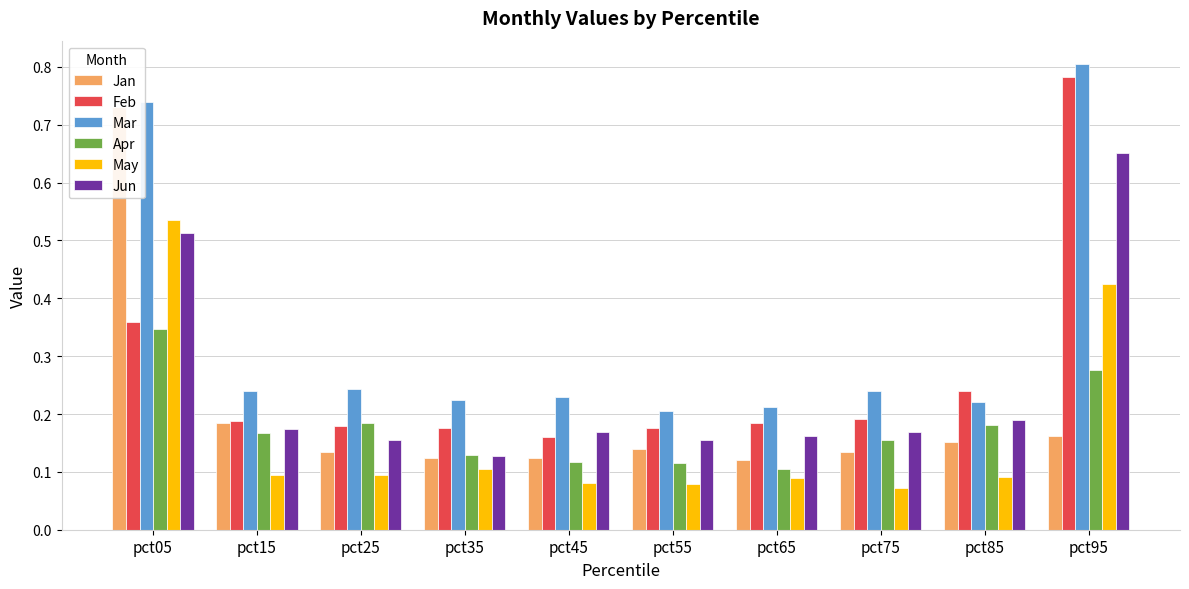

Which series has the largest range (max minus min)?

Feb